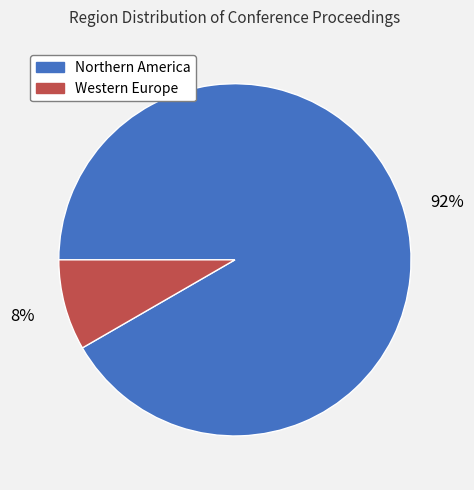

Is the sum of Northern America and Western Europe greater than half?

Yes